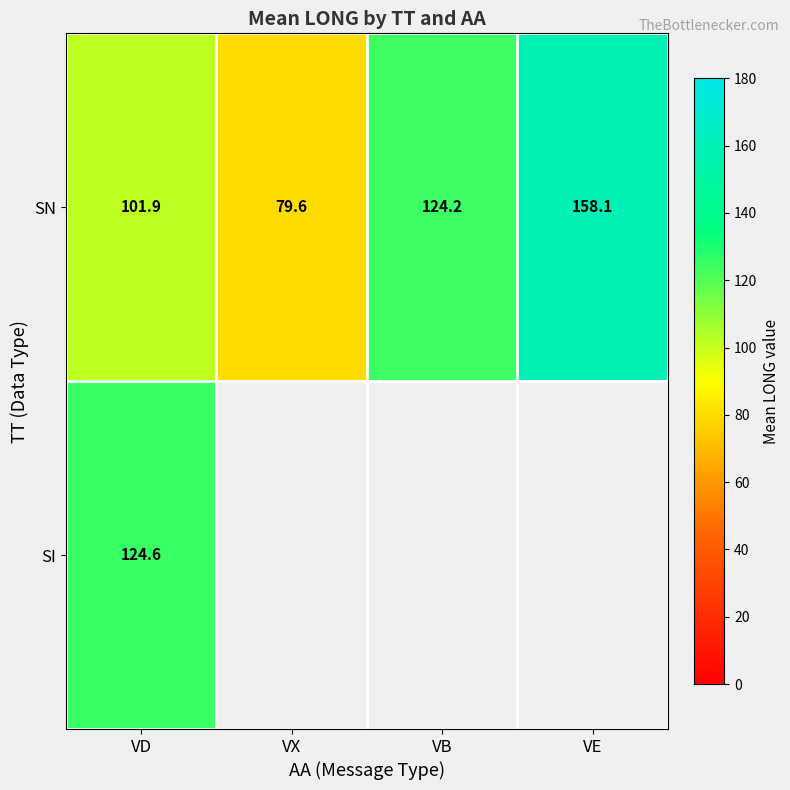

At which label is SN closest to 118?

VB